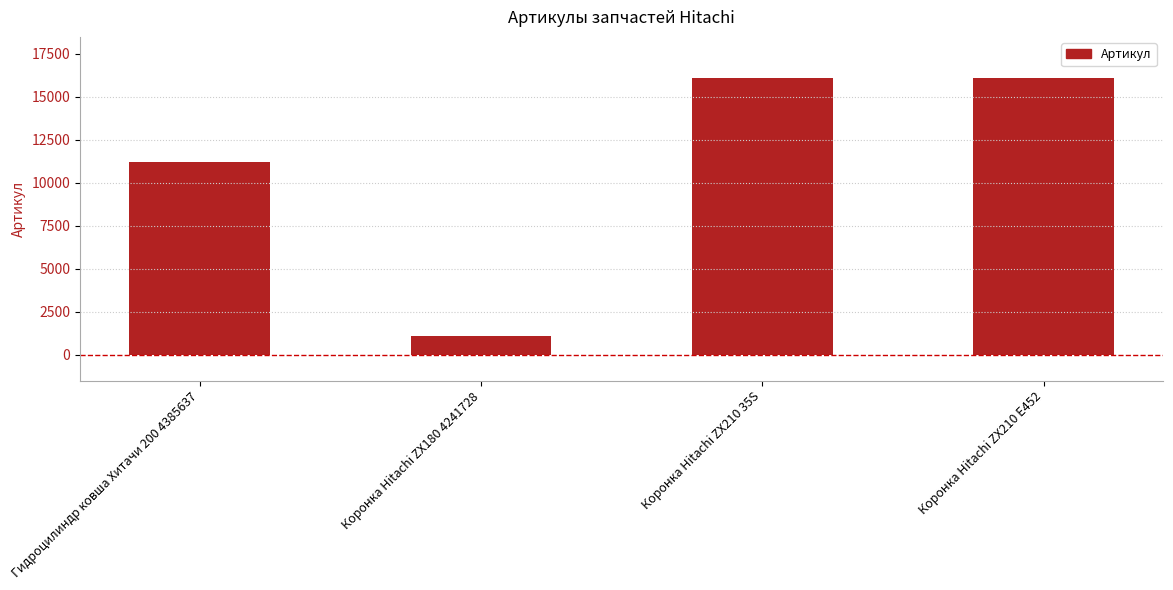

What is the smallest value displayed?

1101